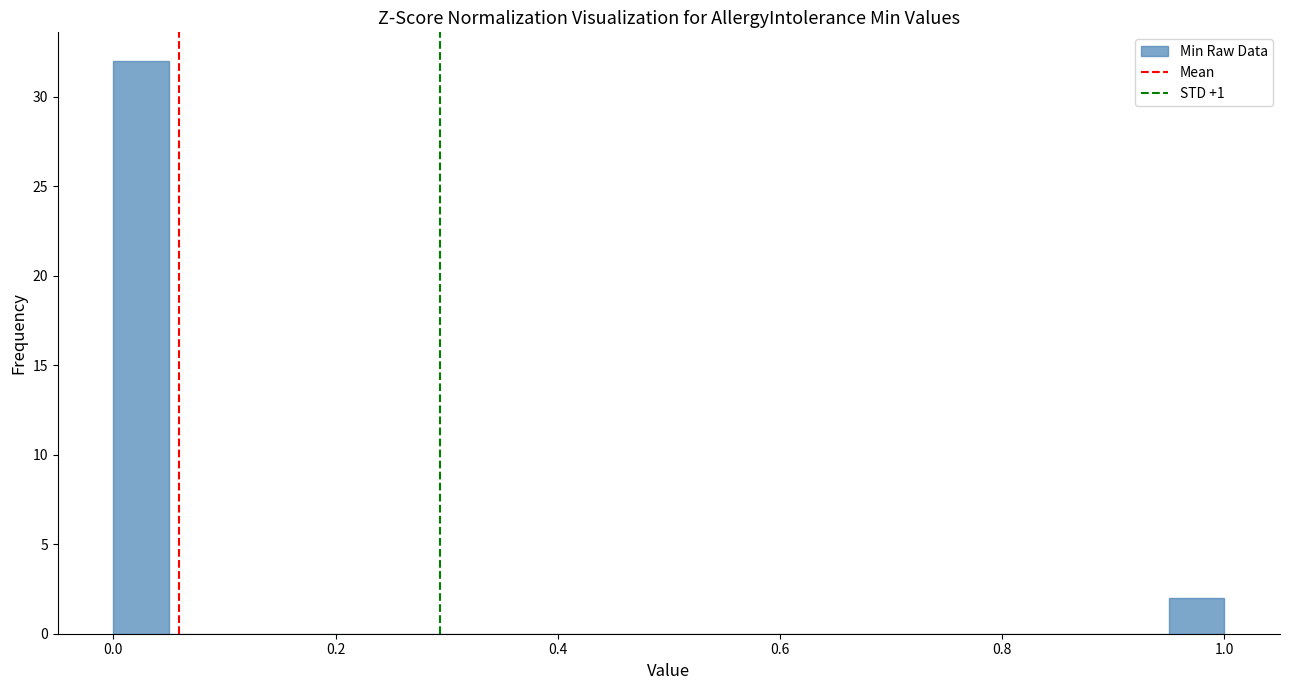

Around what value on the x-axis is the tallest bar? Give the approximate position of its centre, as read against the axis.

0.02